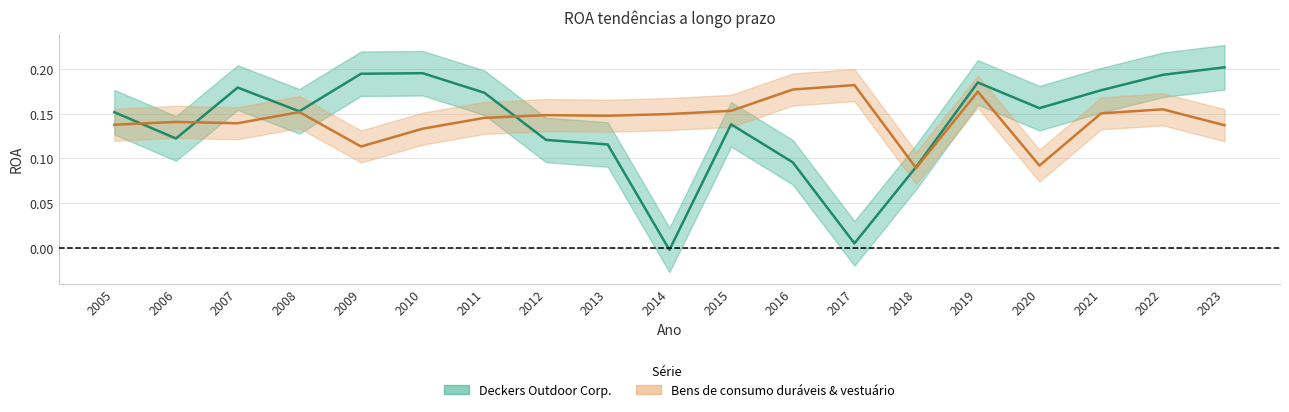

Which series has the widest spread of values?

Deckers Outdoor Corp.